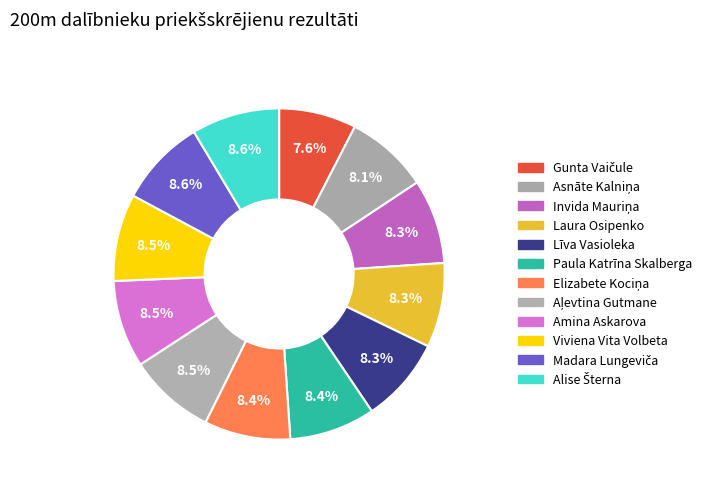

Is it true that Invida Mauriņa is 22% of the pie?

False